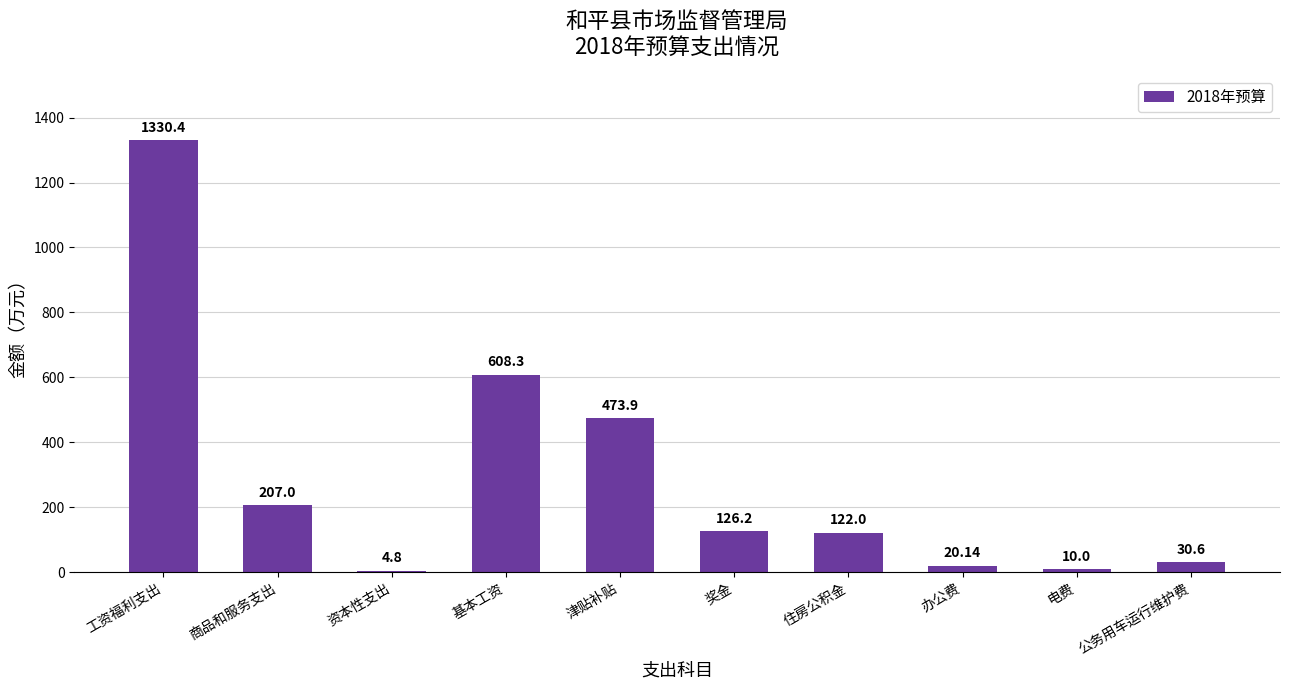

List the labels in order of value, largest first.

工资福利支出, 基本工资, 津贴补贴, 商品和服务支出, 奖金, 住房公积金, 公务用车运行维护费, 办公费, 电费, 资本性支出